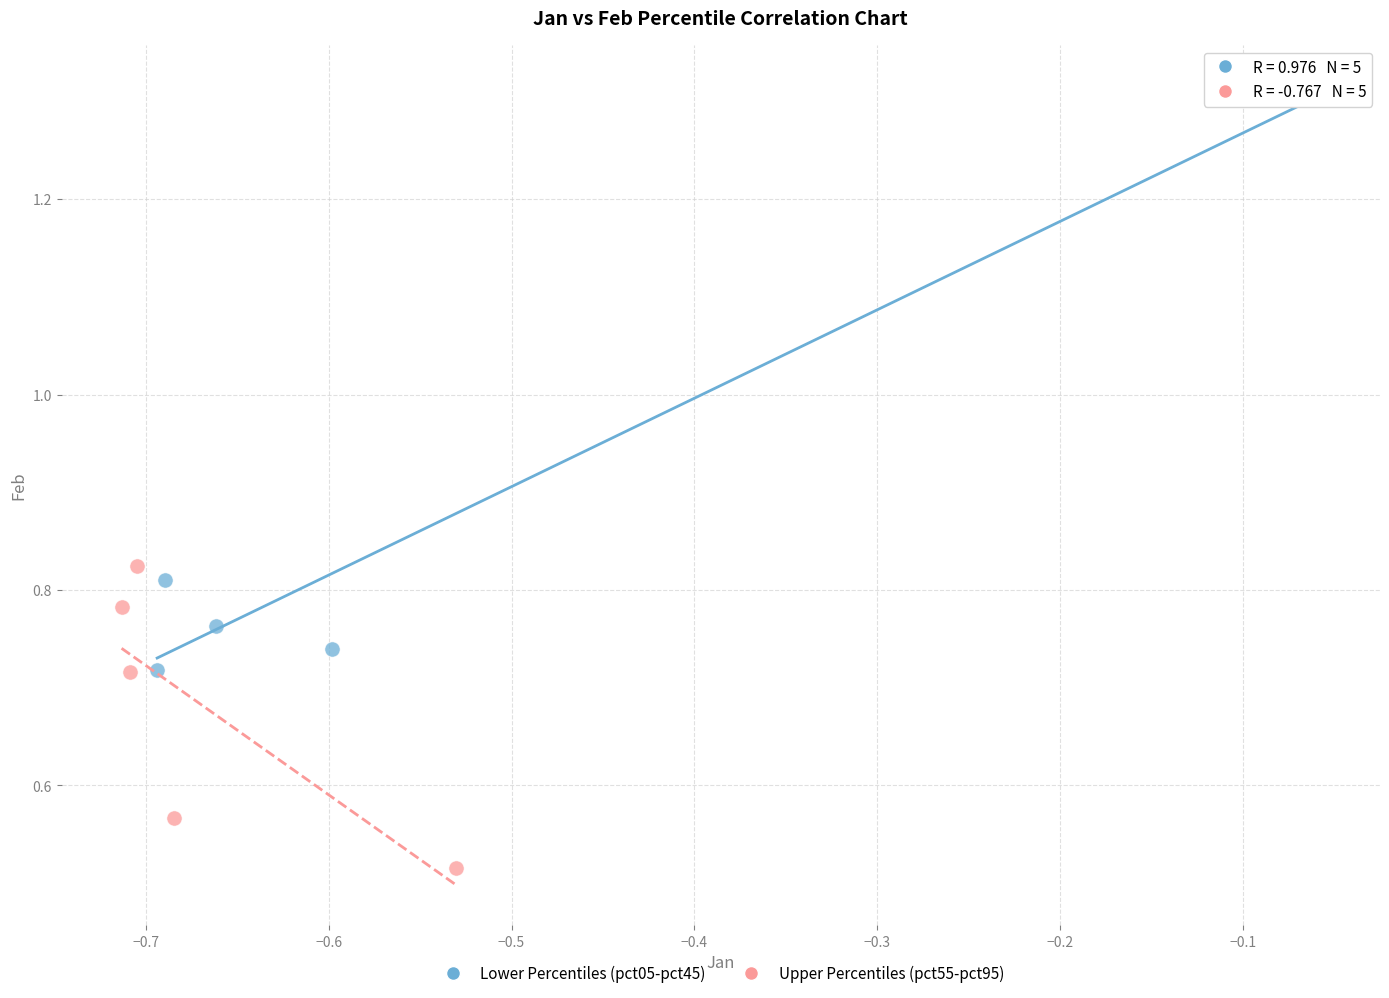

Which series reaches the maximum Y coordinate?

Lower Percentiles (pct05-pct45)